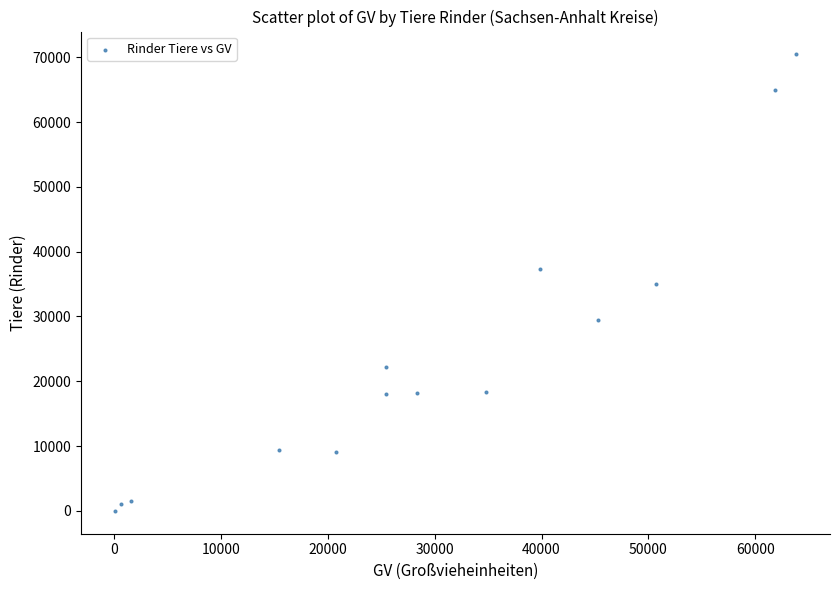

What is the range of Y values (max minus min)?

70421